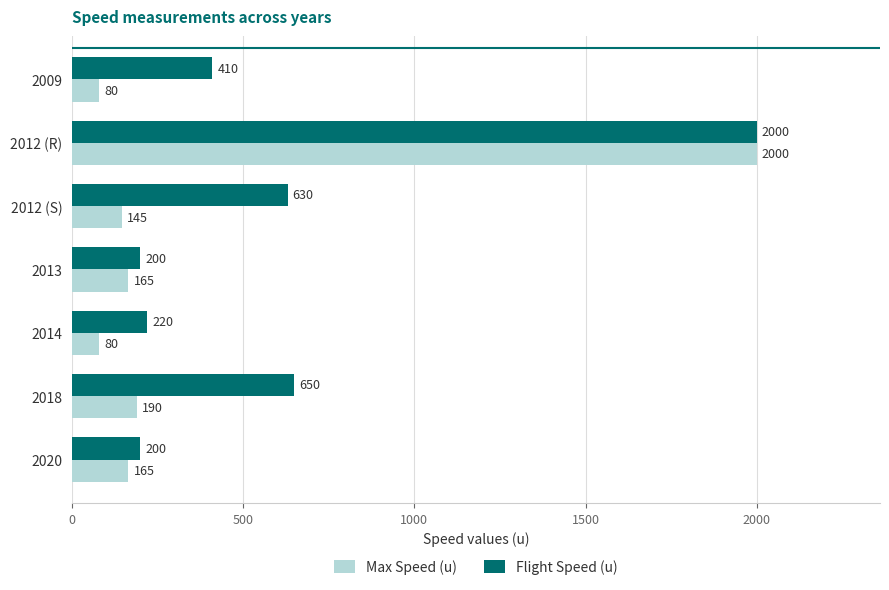

The Flight Speed (u) series shows 200 at 2013. True or false?

True